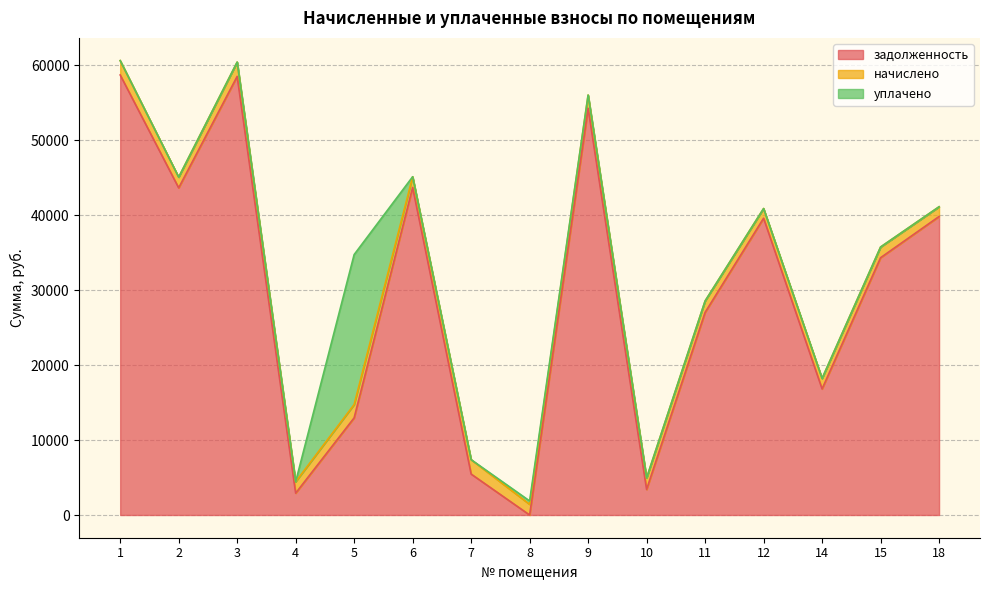

At which label does задолженность reach its minimum?

8